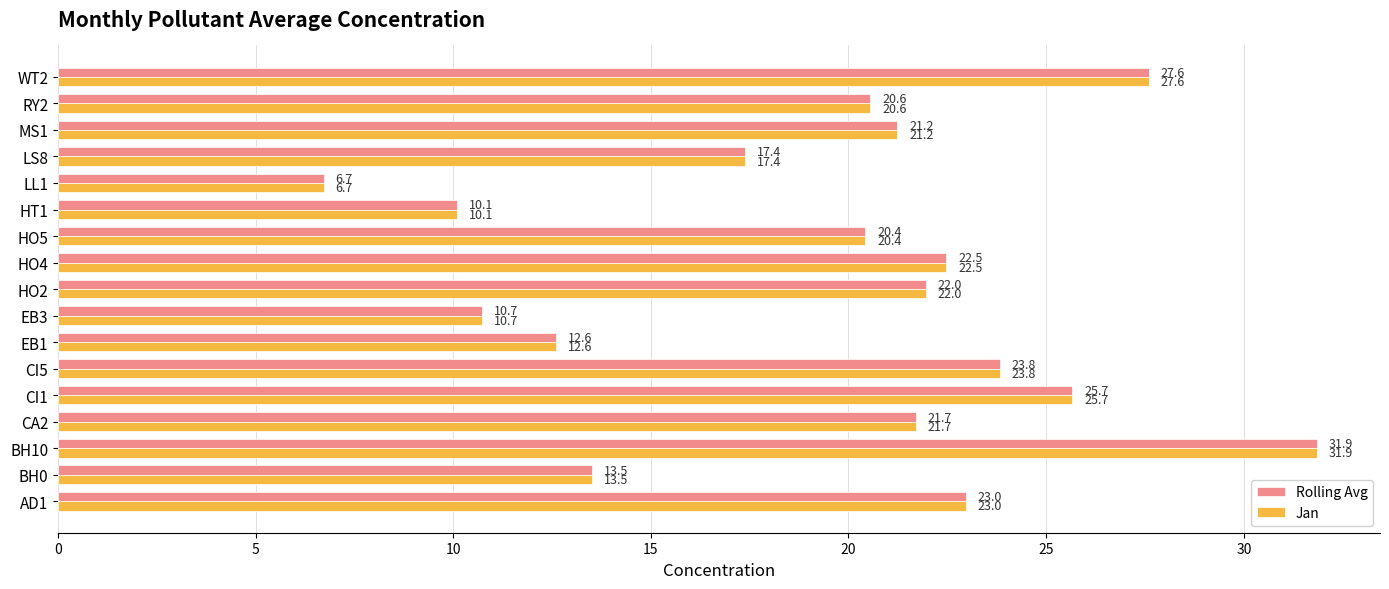

What is the smallest value displayed?

6.7